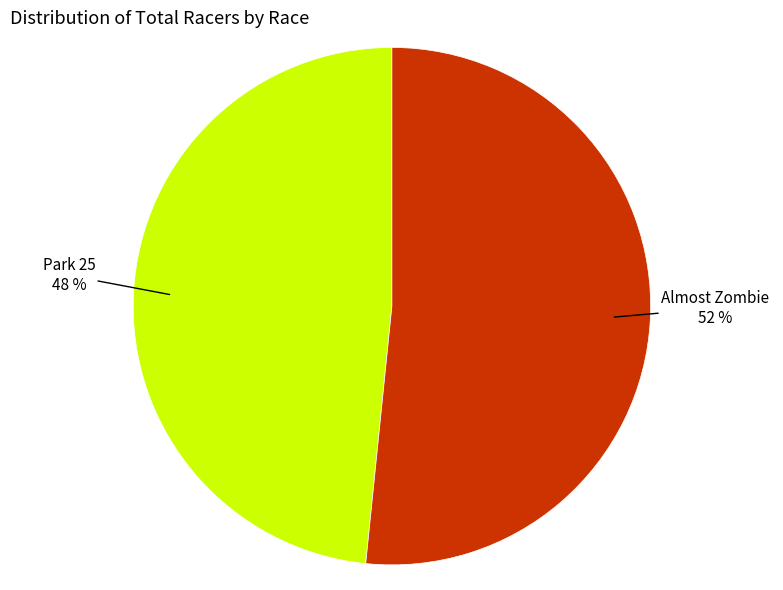

Is there a majority slice in this chart?

Yes